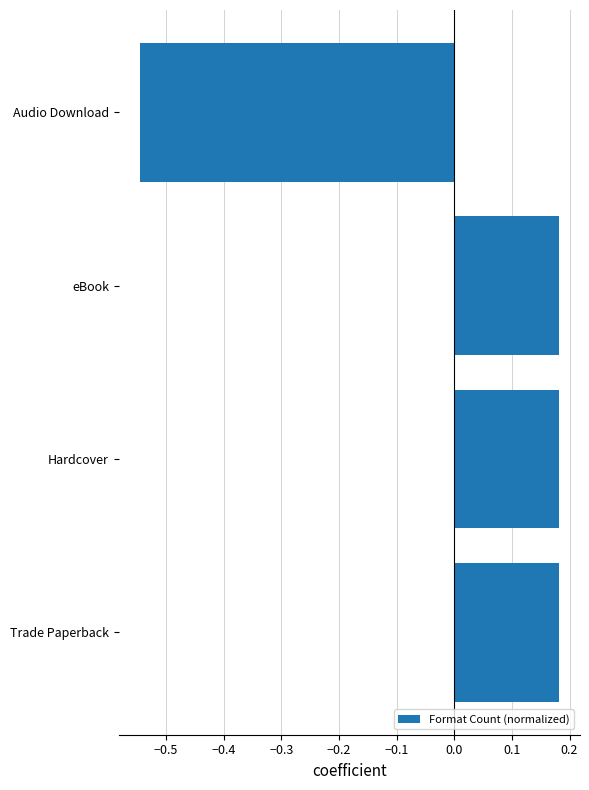

How many bars are there in total?

4